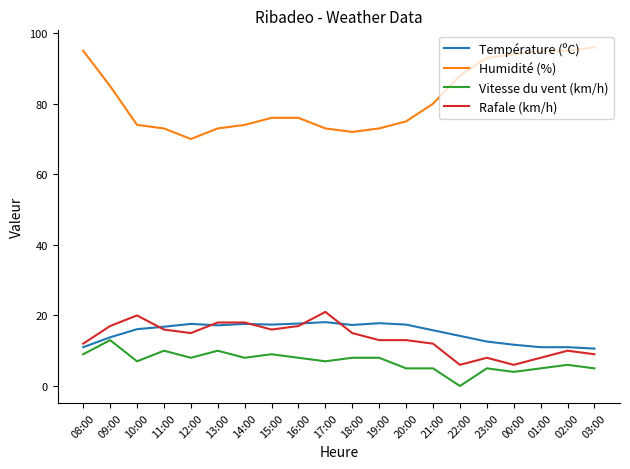

At 19:00, list the series in order from largest to smallest.

Humidité (%), Température (ºC), Rafale (km/h), Vitesse du vent (km/h)